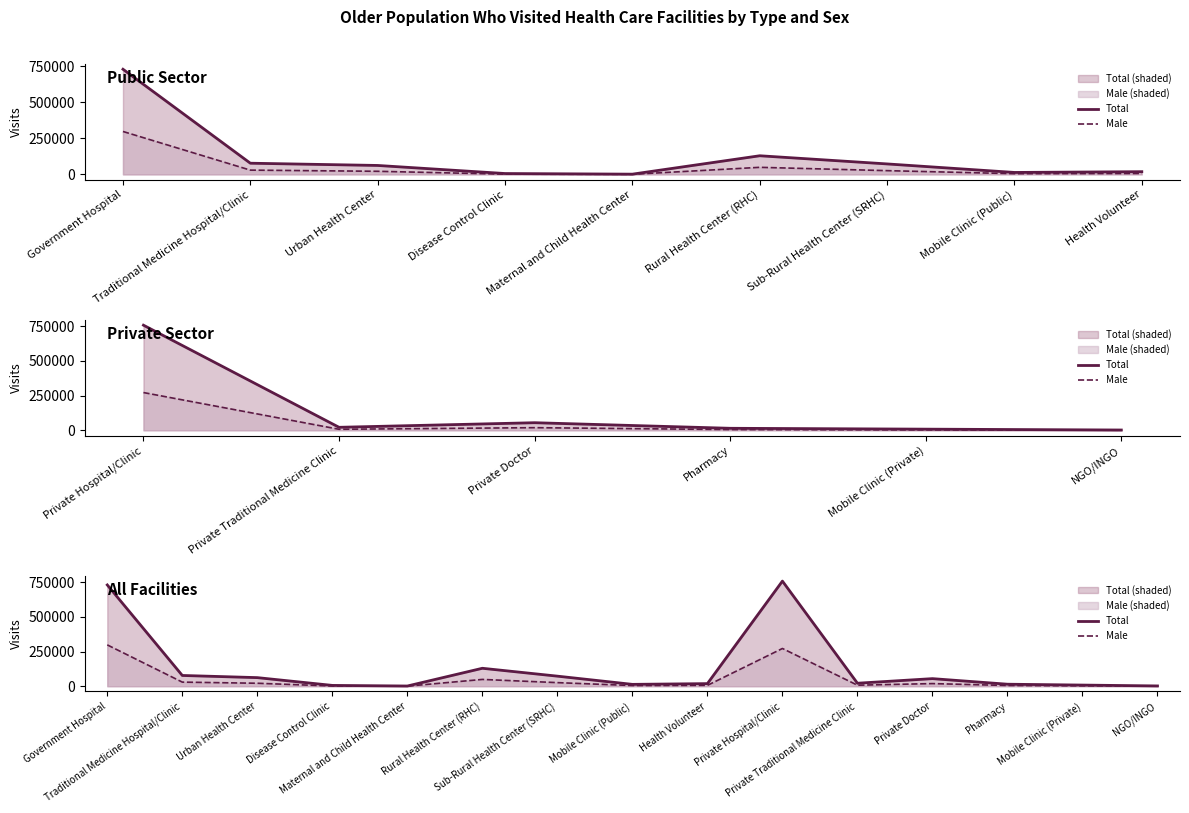

True or false: Male and Total cross at least once.

False